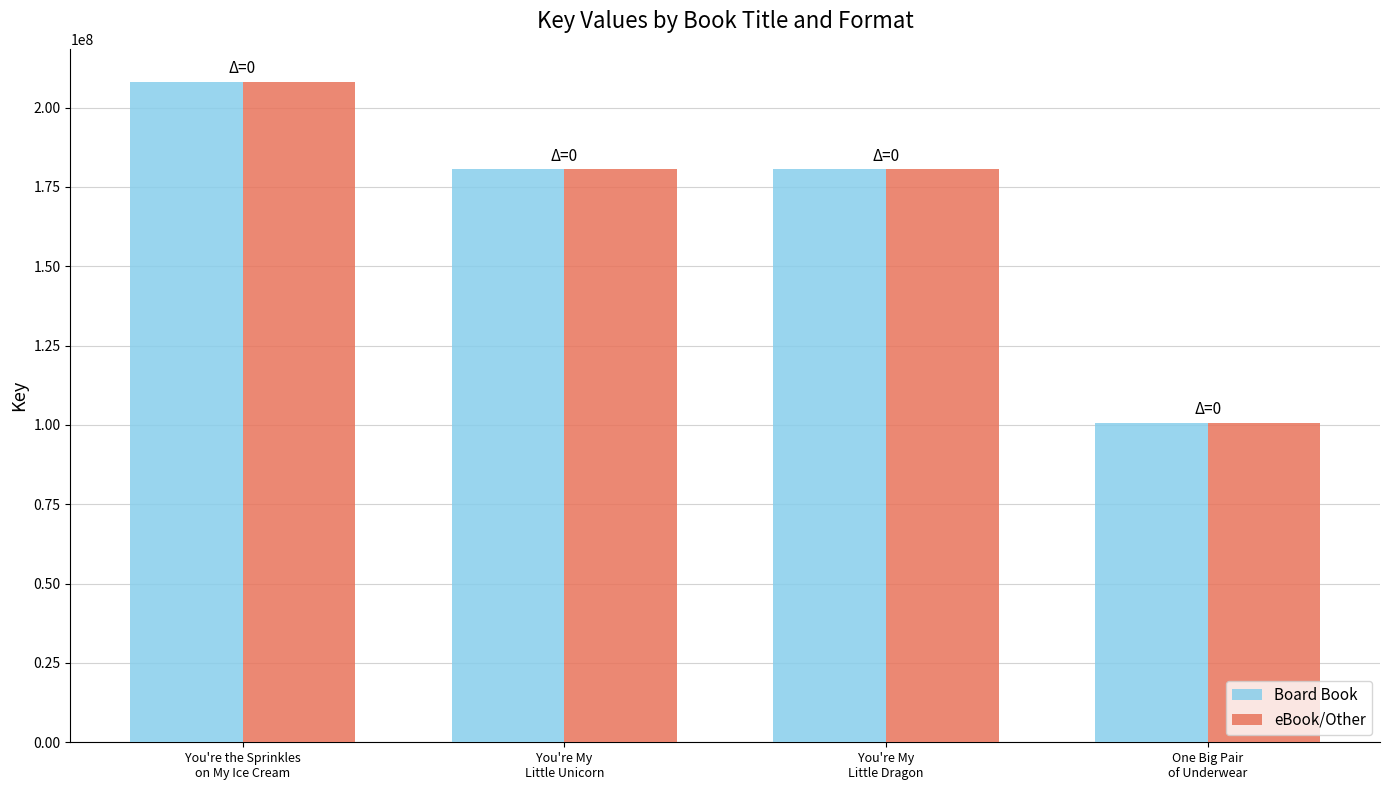

What is the average value of the Board Book series?

167474931